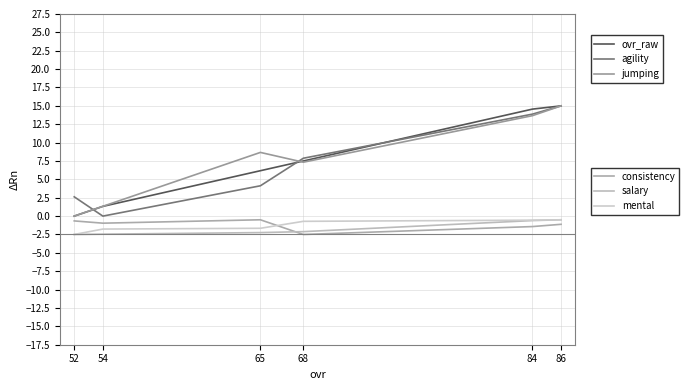

Does the chart have visible grid lines?

Yes